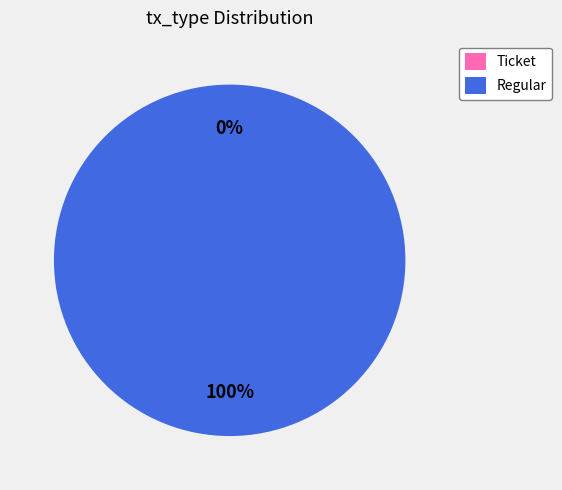

How many slices are in this pie chart?

2